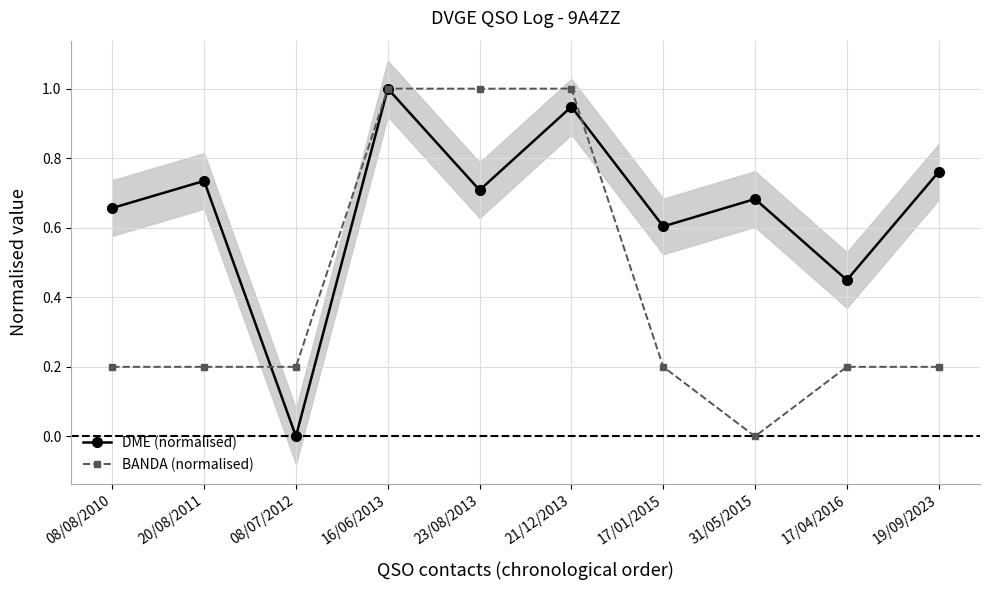

True or false: DME (normalised) has a value of 1.0 at 16/06/2013.

True